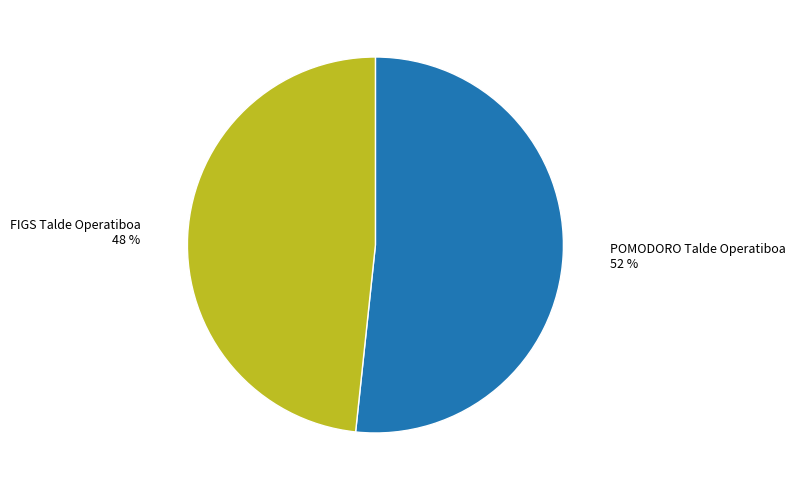

Does any single category account for the majority?

Yes